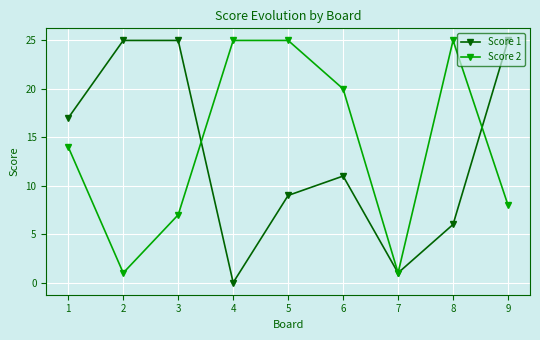

The Score 2 series shows 14 at 6. True or false?

False